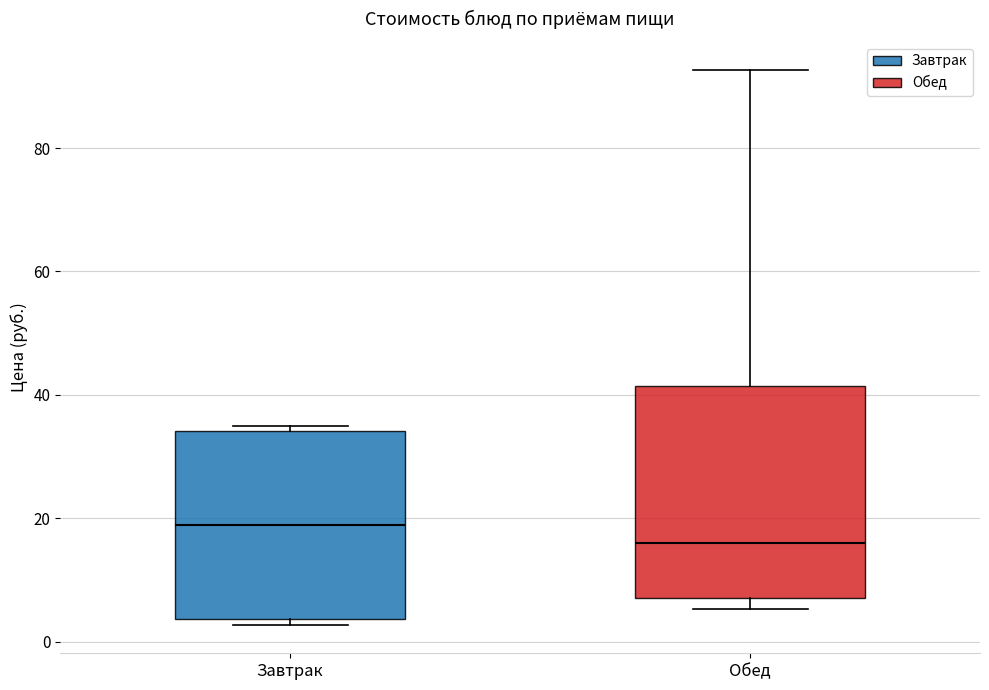

Comparing the boxes themselves (not the whiskers), which one is the tallest?

Обед